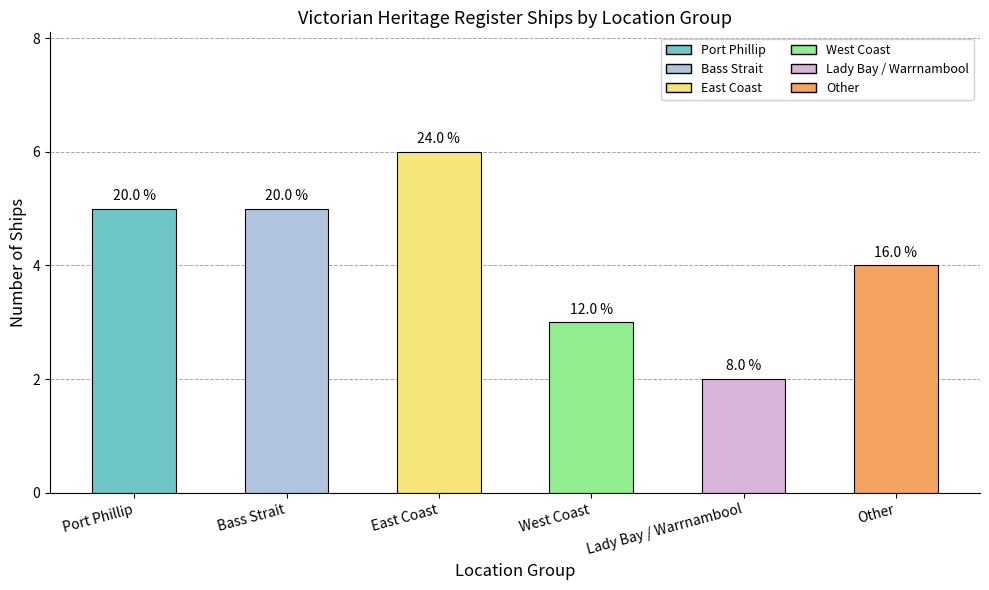

Are the bars horizontal?

No